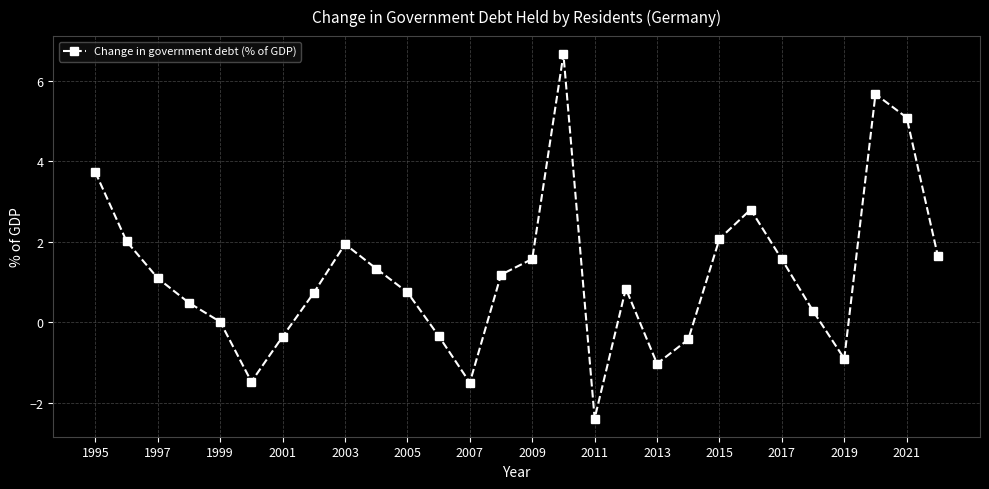

What is the maximum value shown in the chart?

6.7